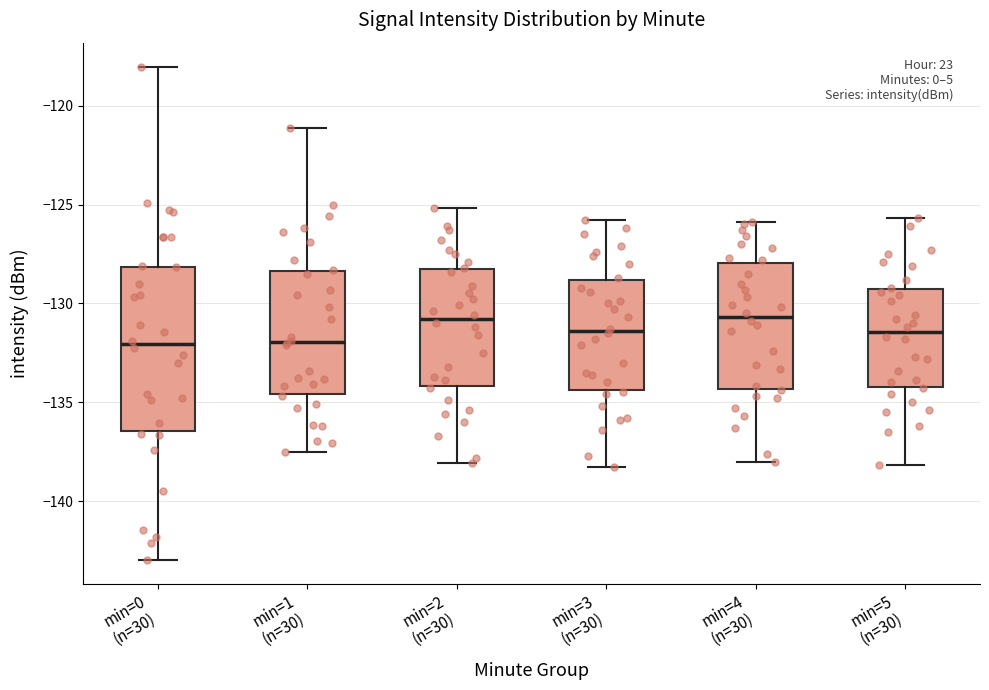

Reading left to right, transcribe this box plot: for each box, give where its median line is, the range the box spans, and where its two whiskers end, as read against the y-axis. The values are not printed on the chart, so give them approximately, as read against the axis.

min=0 (n=30): median -132.0, box -136.5 to -128.0, whiskers -143.0 to -118.0
min=1 (n=30): median -132.0, box -134.5 to -128.5, whiskers -137.5 to -121.0
min=2 (n=30): median -131.0, box -134.0 to -128.0, whiskers -138.0 to -125.0
min=3 (n=30): median -131.5, box -134.5 to -129.0, whiskers -138.5 to -126.0
min=4 (n=30): median -130.5, box -134.5 to -128.0, whiskers -138.0 to -126.0
min=5 (n=30): median -131.5, box -134.0 to -129.0, whiskers -138.0 to -125.5